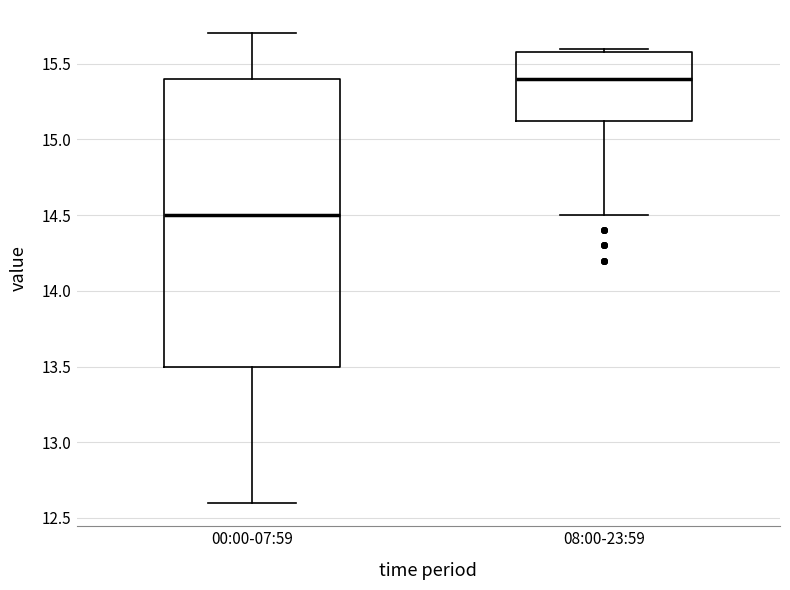

Which box is the tallest, from its lower edge to its upper edge?

00:00-07:59